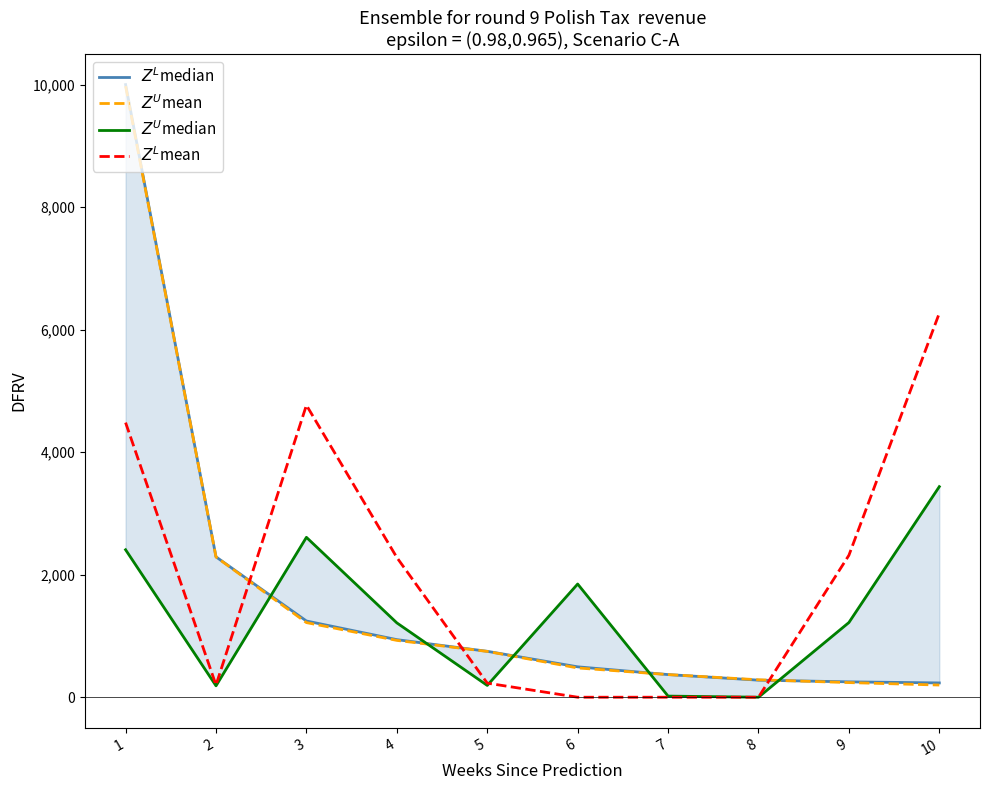

What is the sum of all $Z^L$mean values?

20543.2